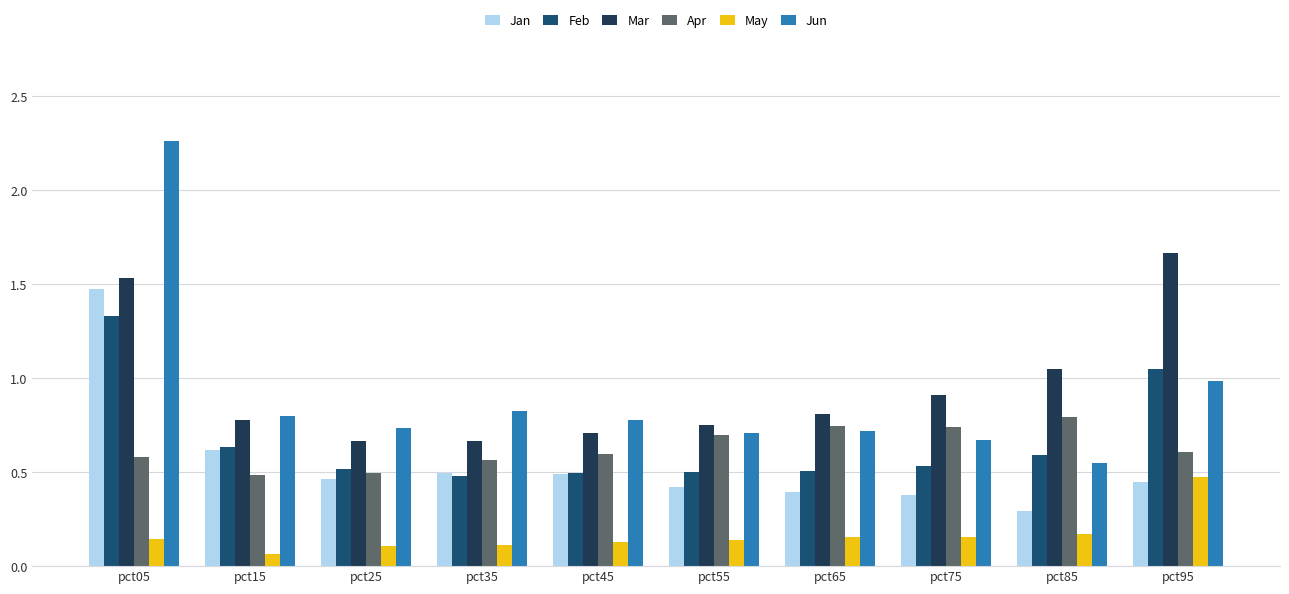

What is the total value across all series at pct85?

3.5